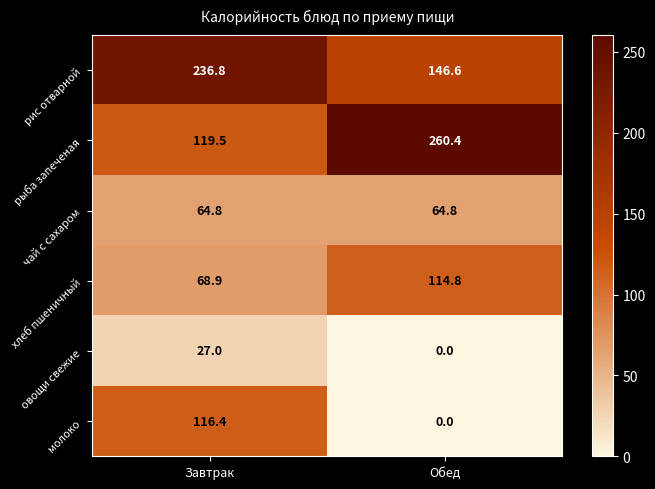

List the series in order of their peak value, highest first.

рыба запеченая, рис отварной, молоко, хлеб пшеничный, чай с сахаром, овощи свежие